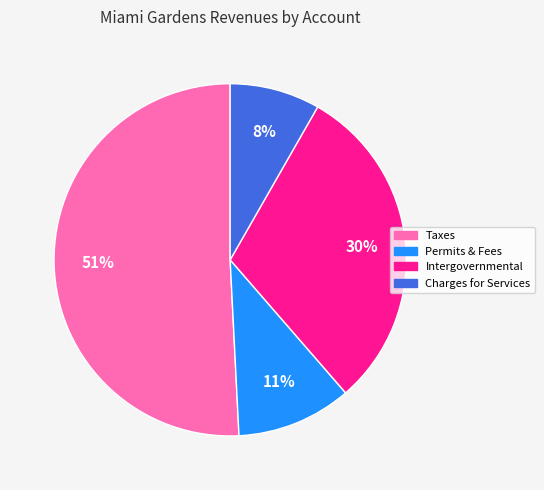

Does any single category account for the majority?

Yes